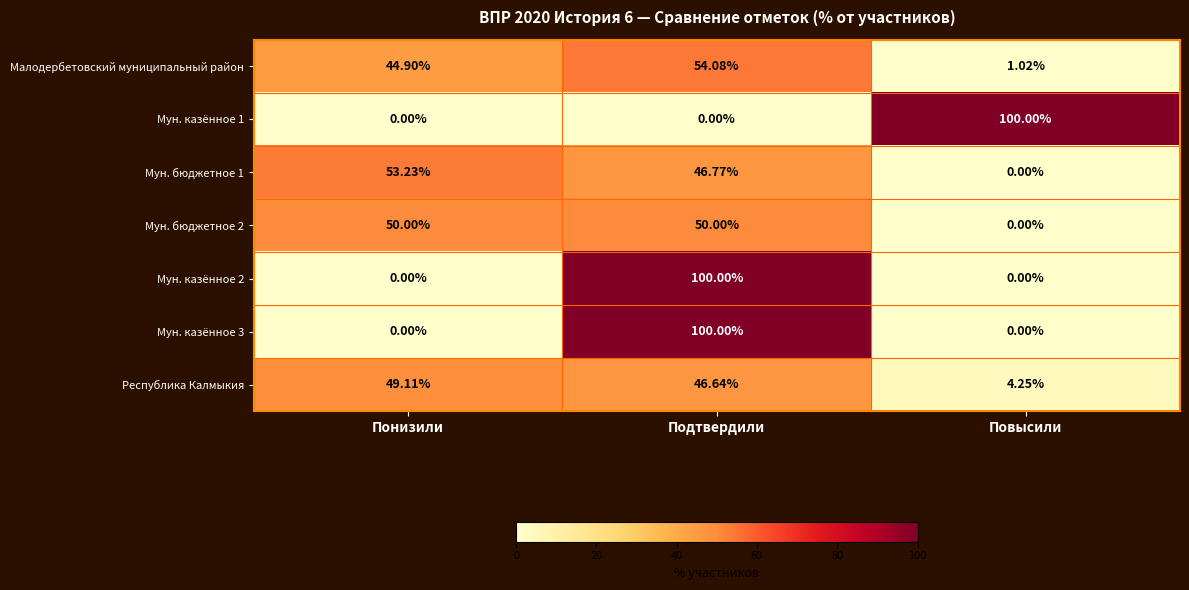

At which category is the sum across all series the highest?

Подтвердили